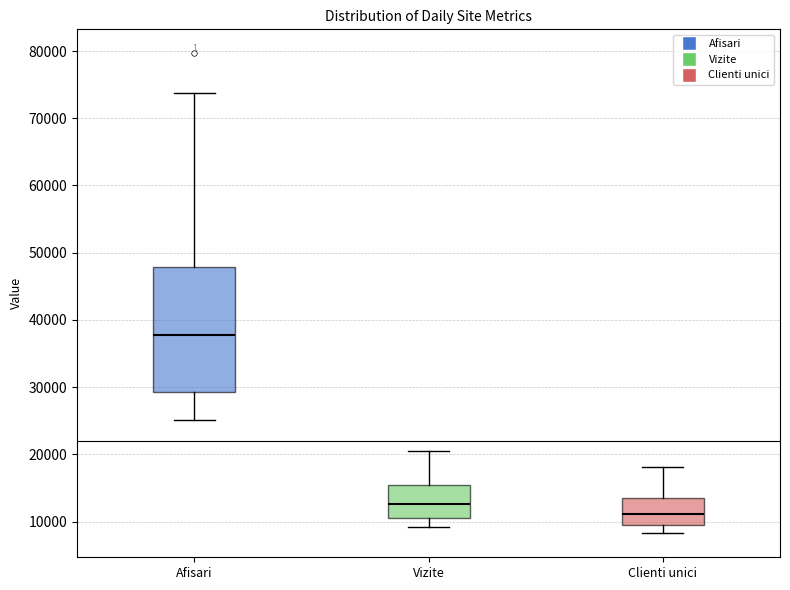

Where is the lower edge of the box for Clienti unici on the y-axis? The values are not printed on the chart, so give them approximately, as read against the axis.

9000